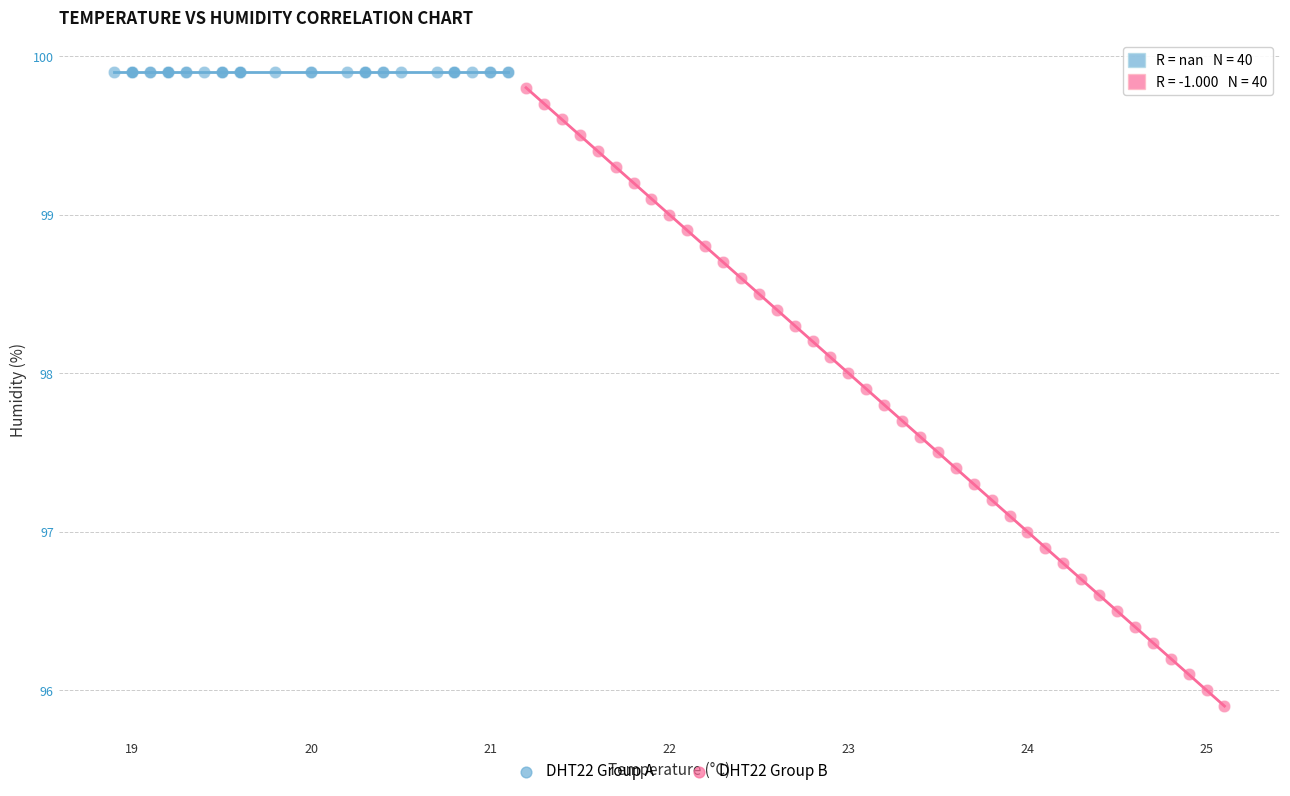

Which series reaches the minimum Y coordinate?

DHT22 Group B